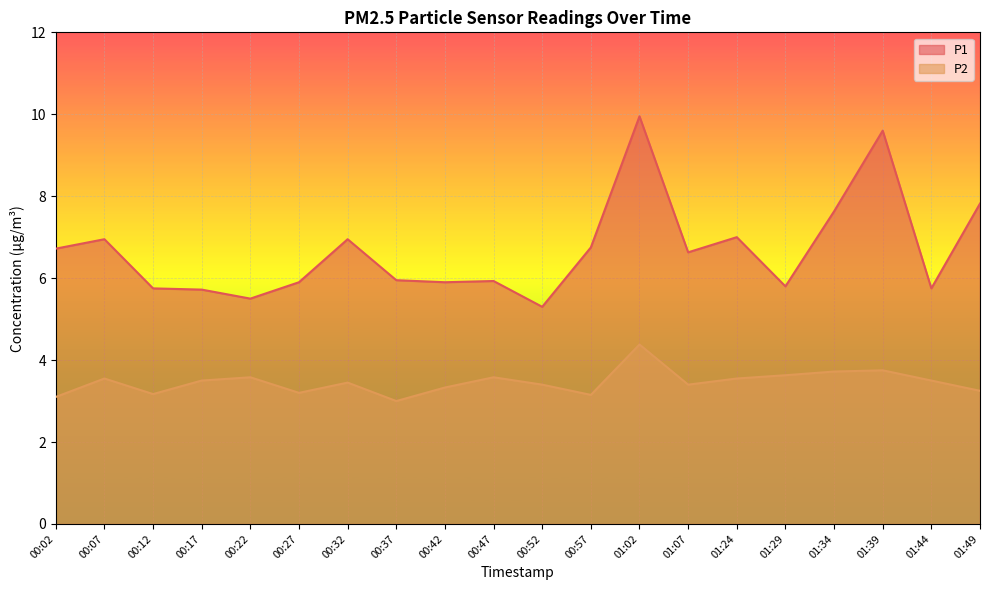

True or false: P2 and P1 cross at least once.

False